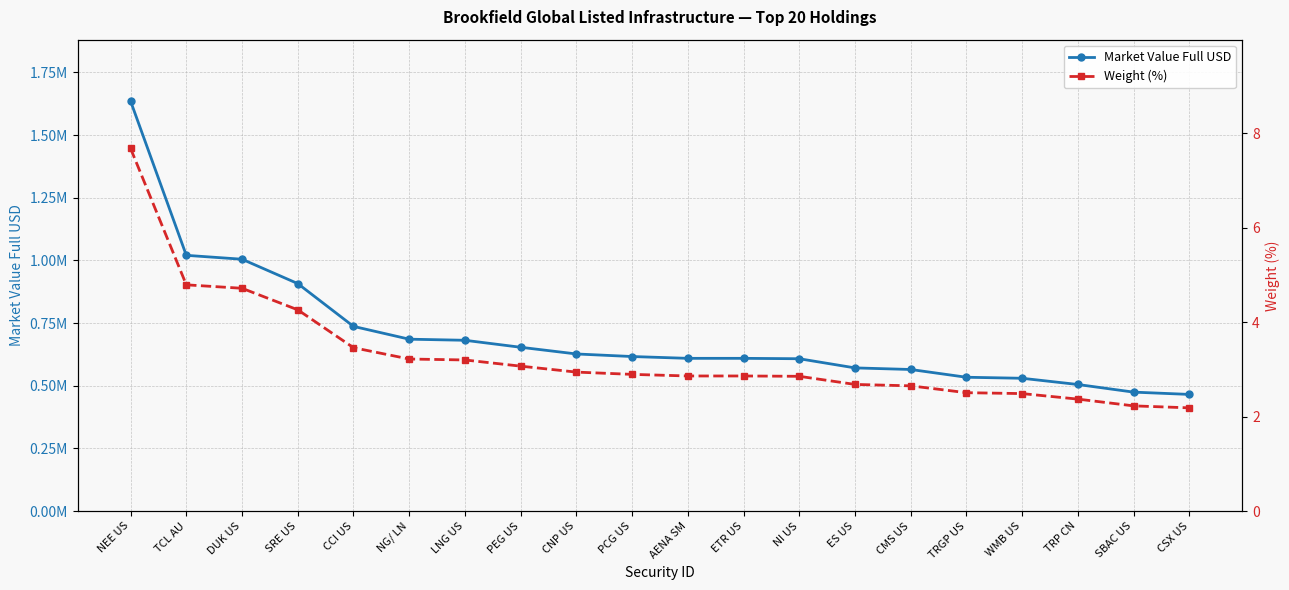

Is this an area chart (filled region under the line)?

No